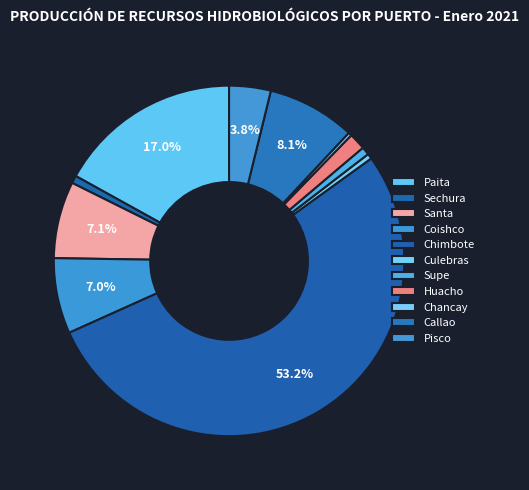

What is the change in value from Culebras to Chancay?

-14.3